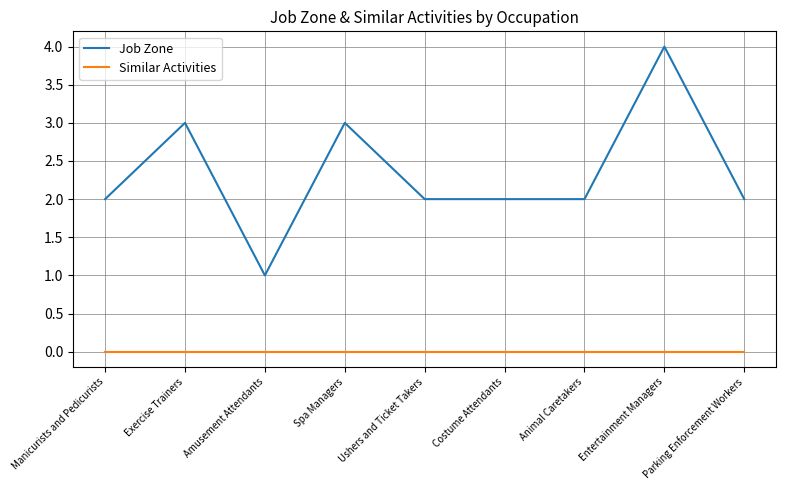

What is the greatest value displayed?

4